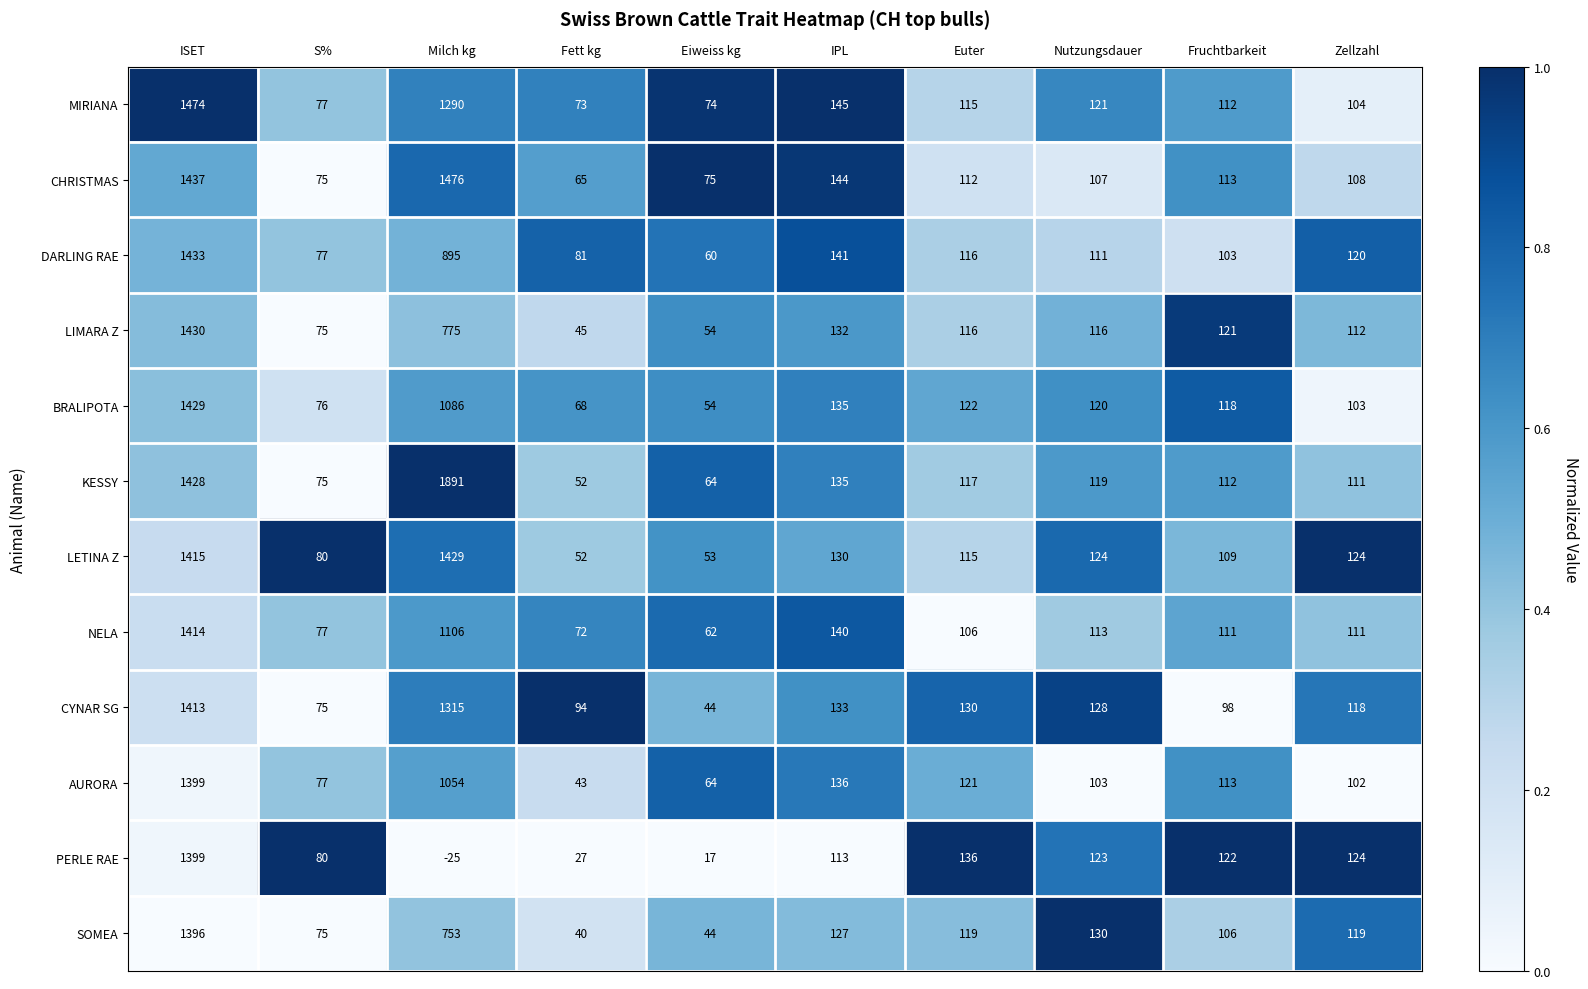

Is it true that AURORA equals 121 at Euter?

True